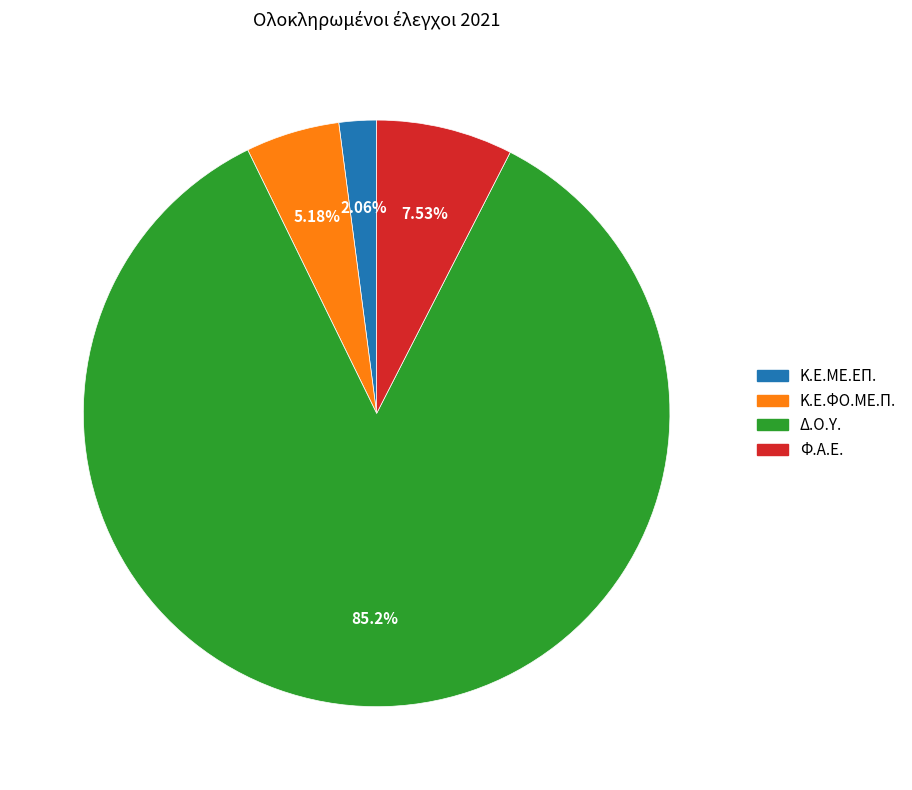

How many slices are in this pie chart?

4